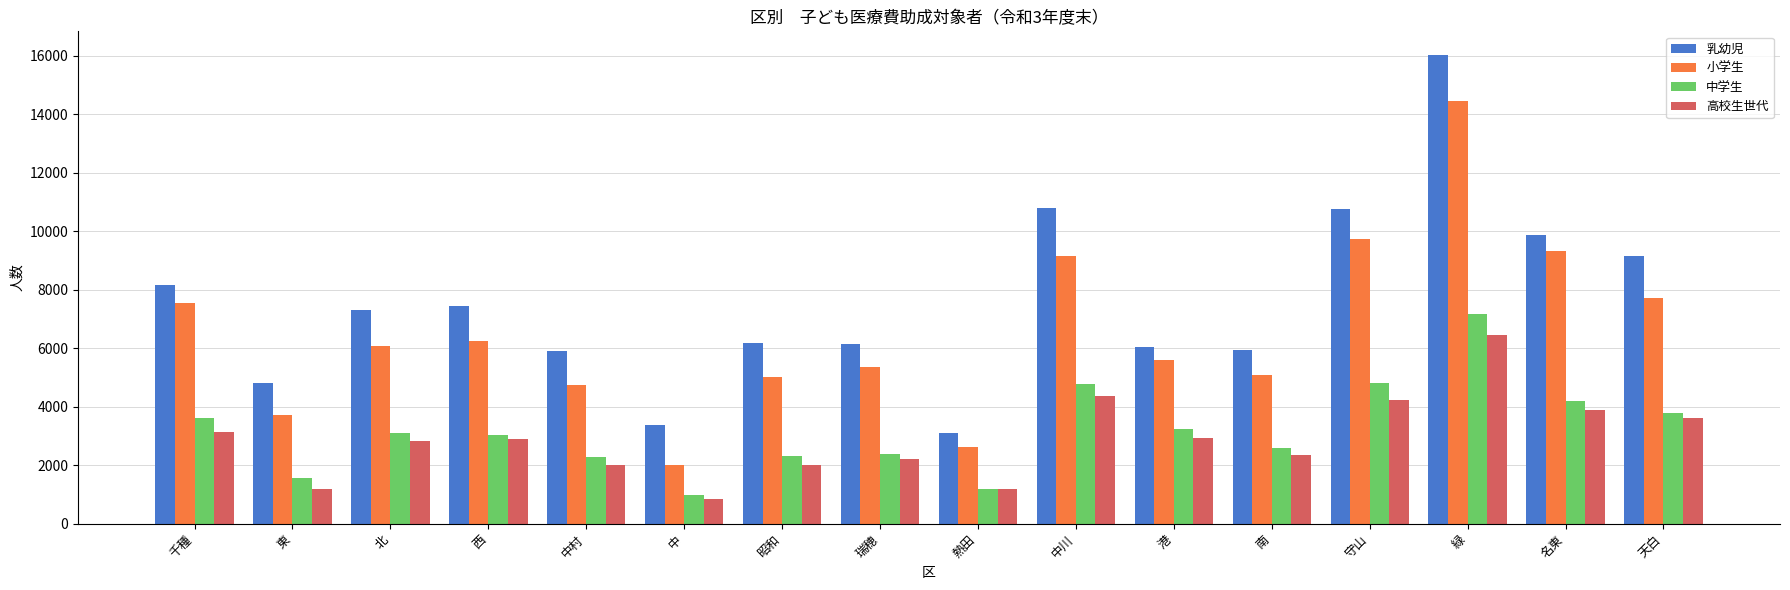

The 小学生 series shows 3471 at 中. True or false?

False